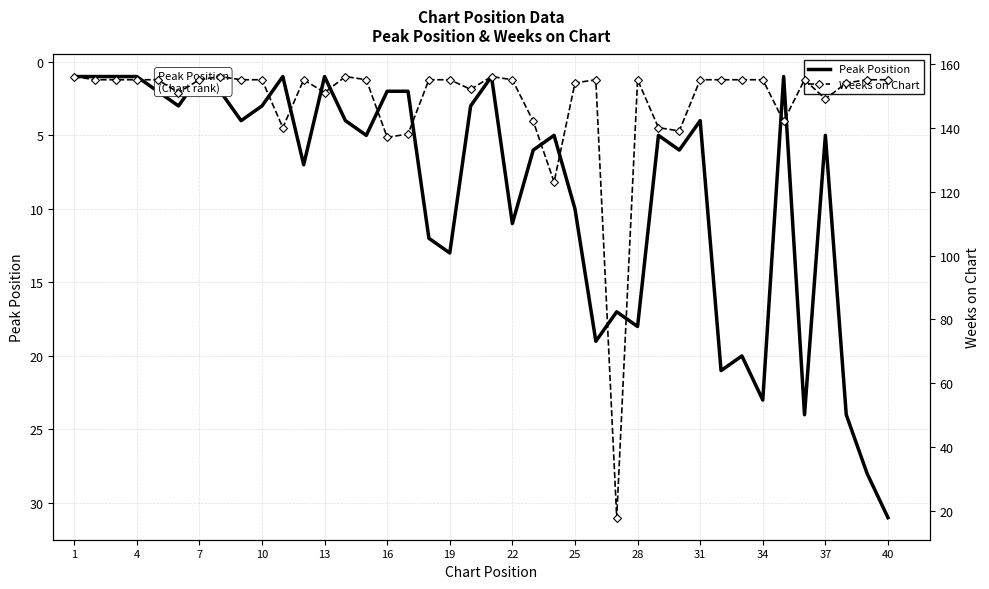

Which series has the largest range (max minus min)?

Weeks on Chart